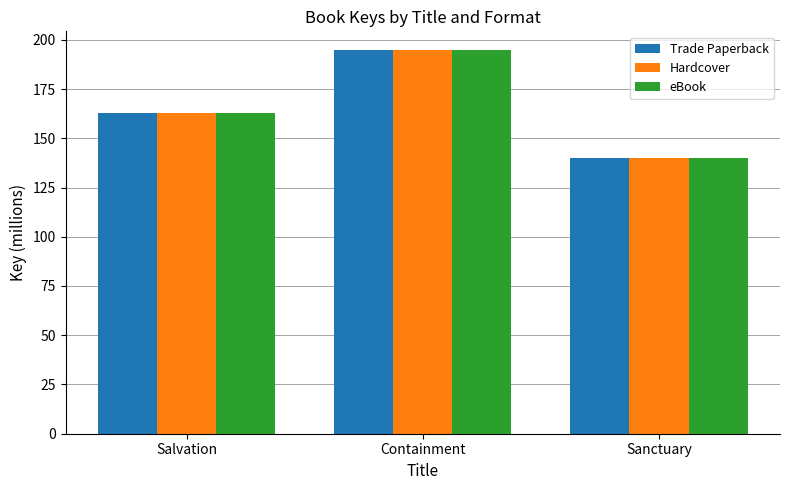

List the labels in order of eBook value, largest first.

Containment, Salvation, Sanctuary